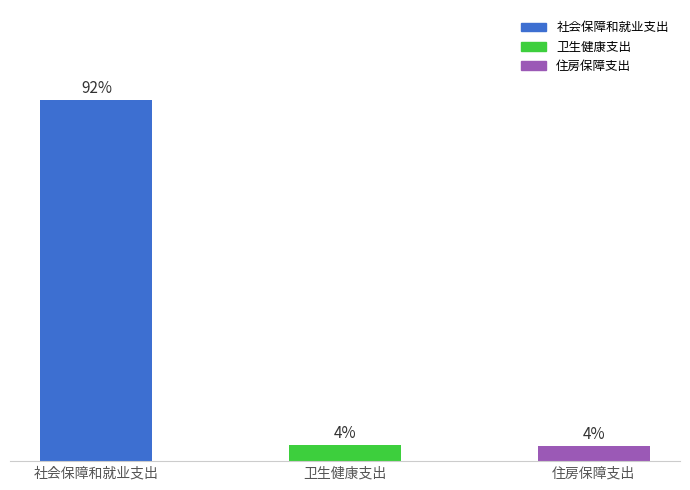

Are the bars horizontal?

No